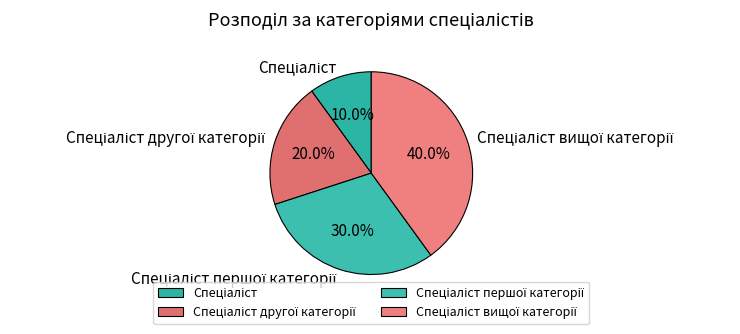

Is there any slice that represents more than half of the pie?

No